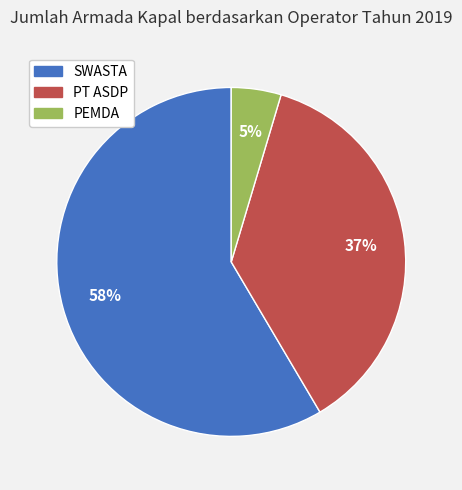

What percentage is the SWASTA slice, to the nearest percent?

58%